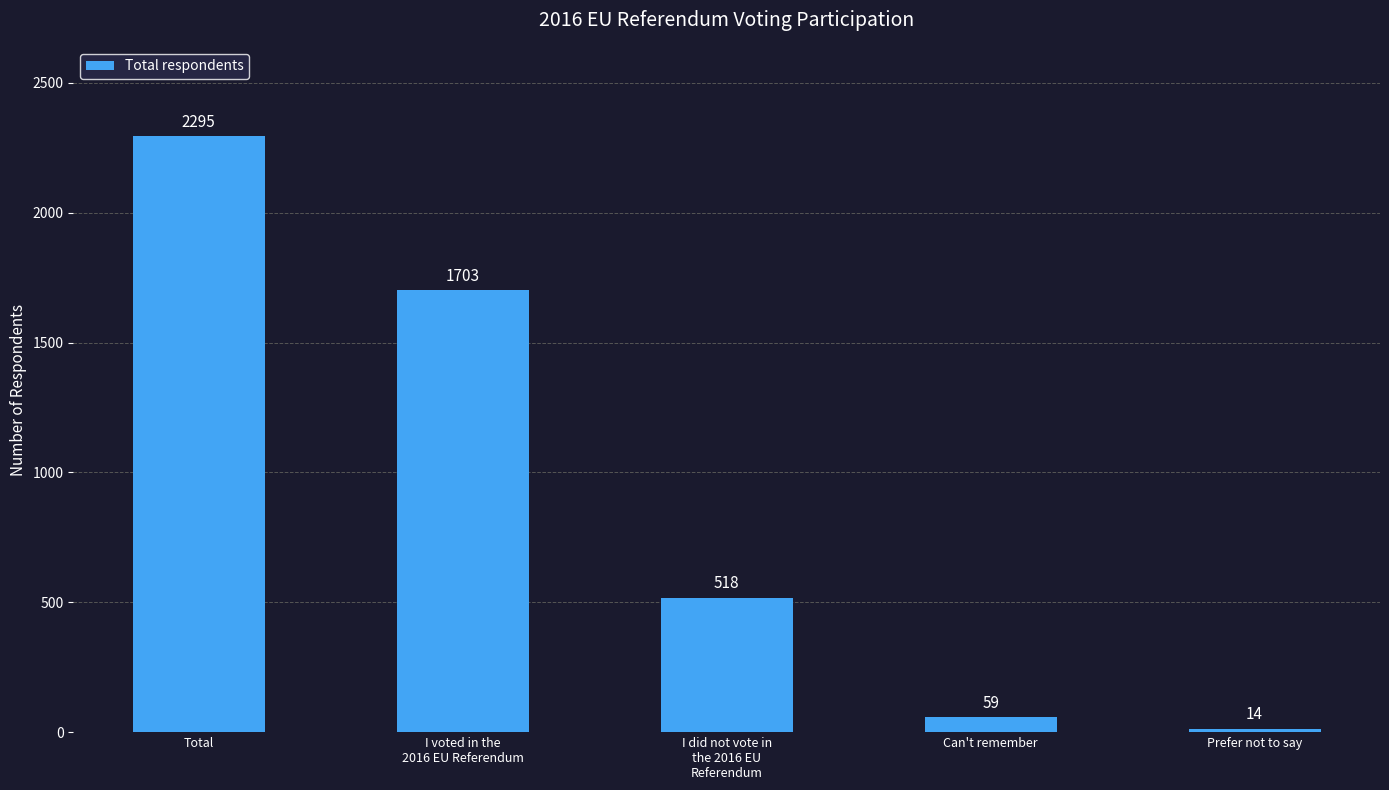

Is it true that the value at Can't remember is 59?

True